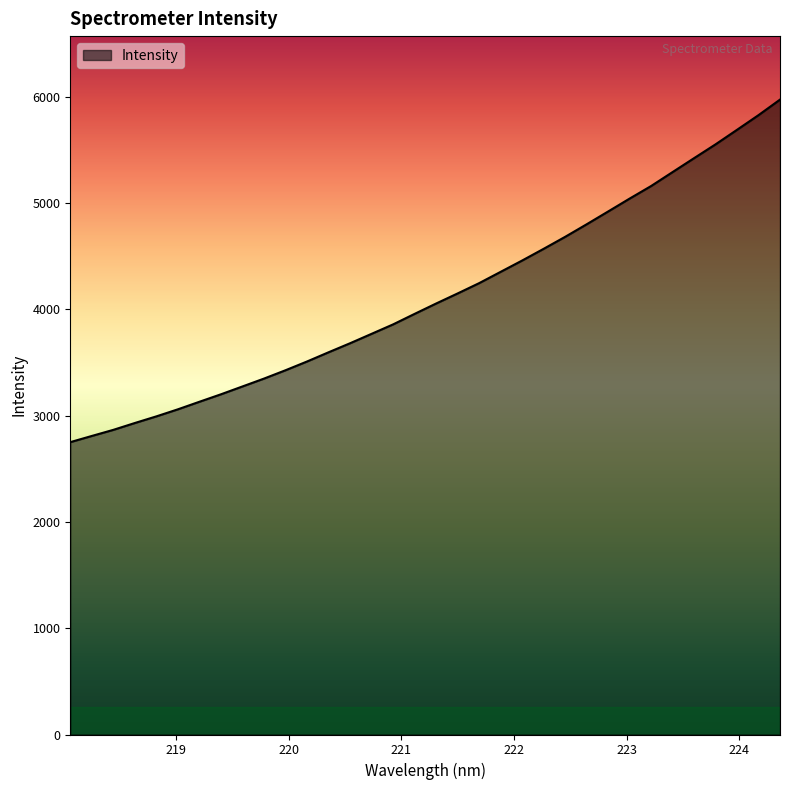

What is the difference between the maximum and minimum values?

3221.7